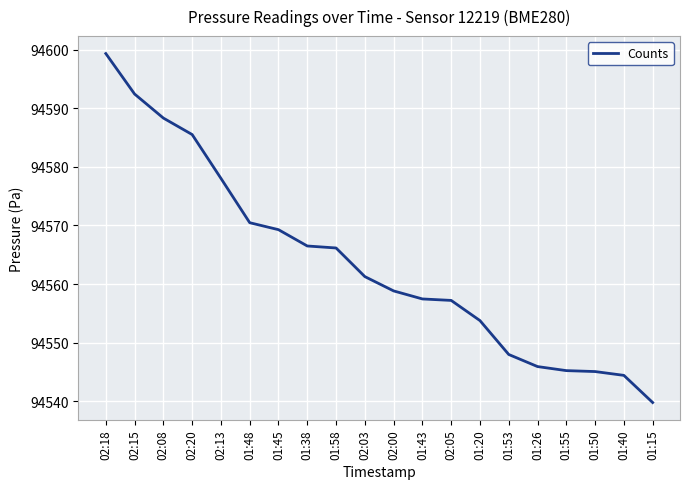

Is it true that the value at 01:20 is 94553.8?

True